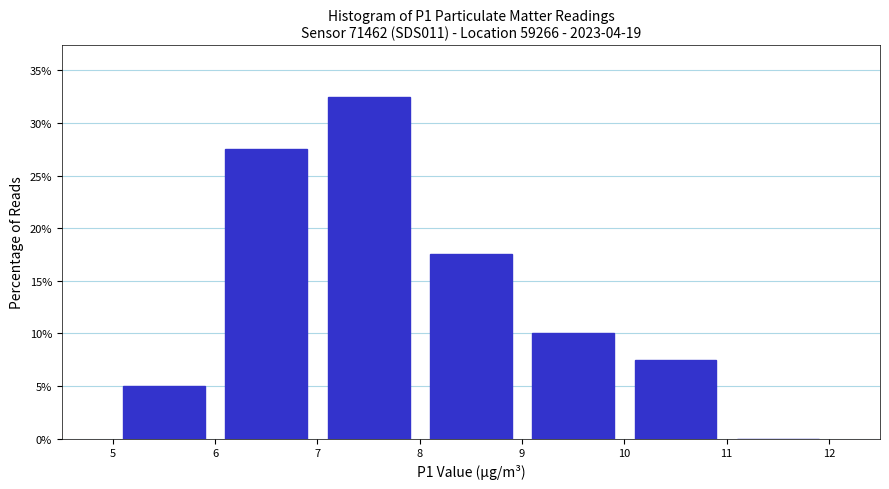

Reading left to right, transcribe this chart: for each bar, give the range it covers on the x-axis and its height. The values are not printed on the chart, so give them approximately, as read against the axis.

5 to 6: 5.0
6 to 7: 27.5
7 to 8: 32.5
8 to 9: 17.5
9 to 10: 10.0
10 to 11: 7.5
11 to 12: 0